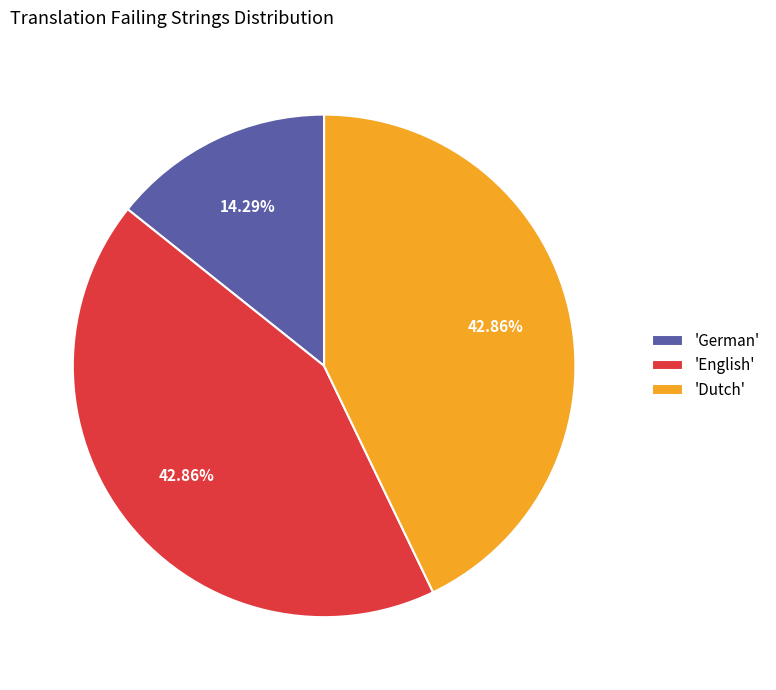

Which slice is the smallest?

'German'